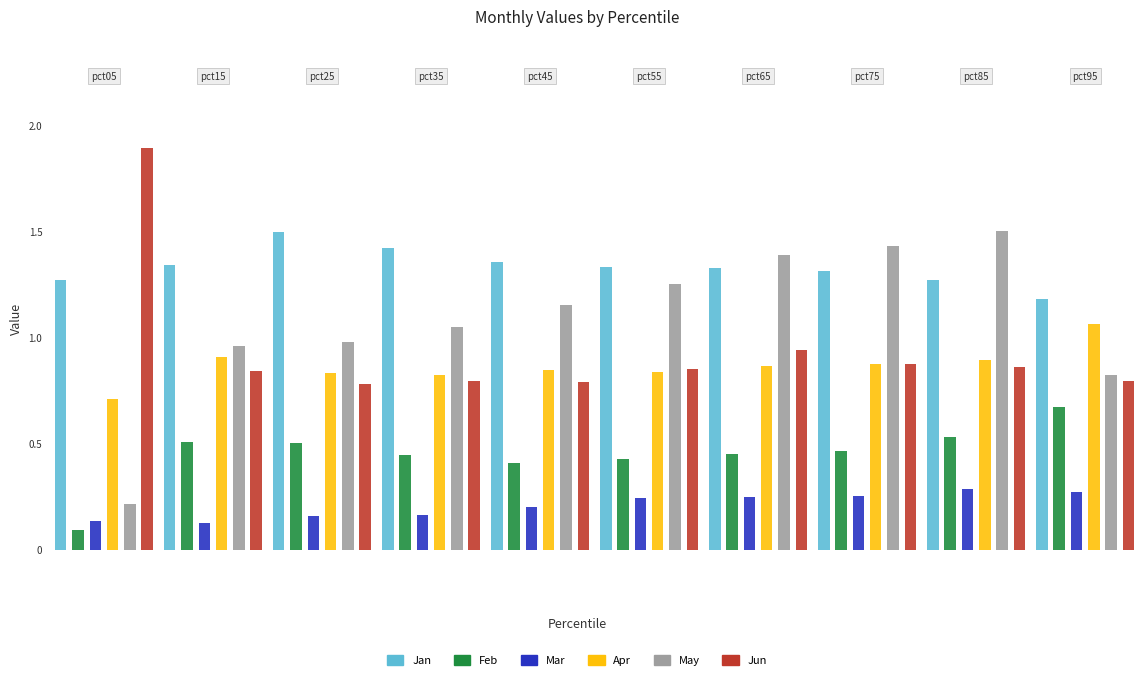

Which series changed the most between pct05 and pct15?

Jun